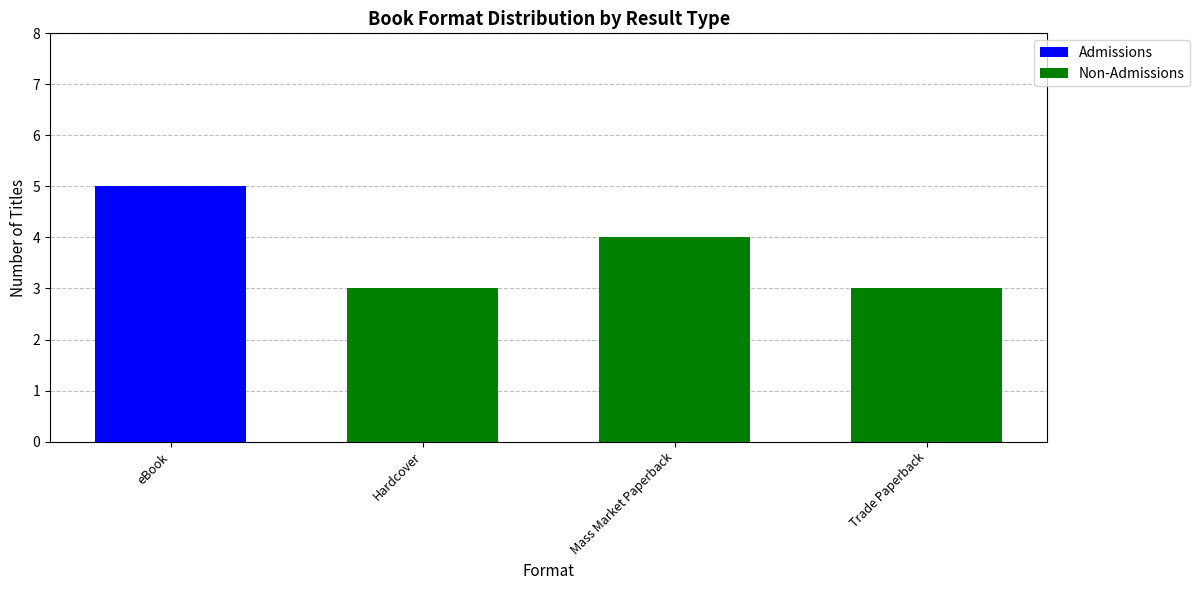

Reading right to left, list the values for the Admissions series.

Trade Paperback=0	Mass Market Paperback=0	Hardcover=0	eBook=5